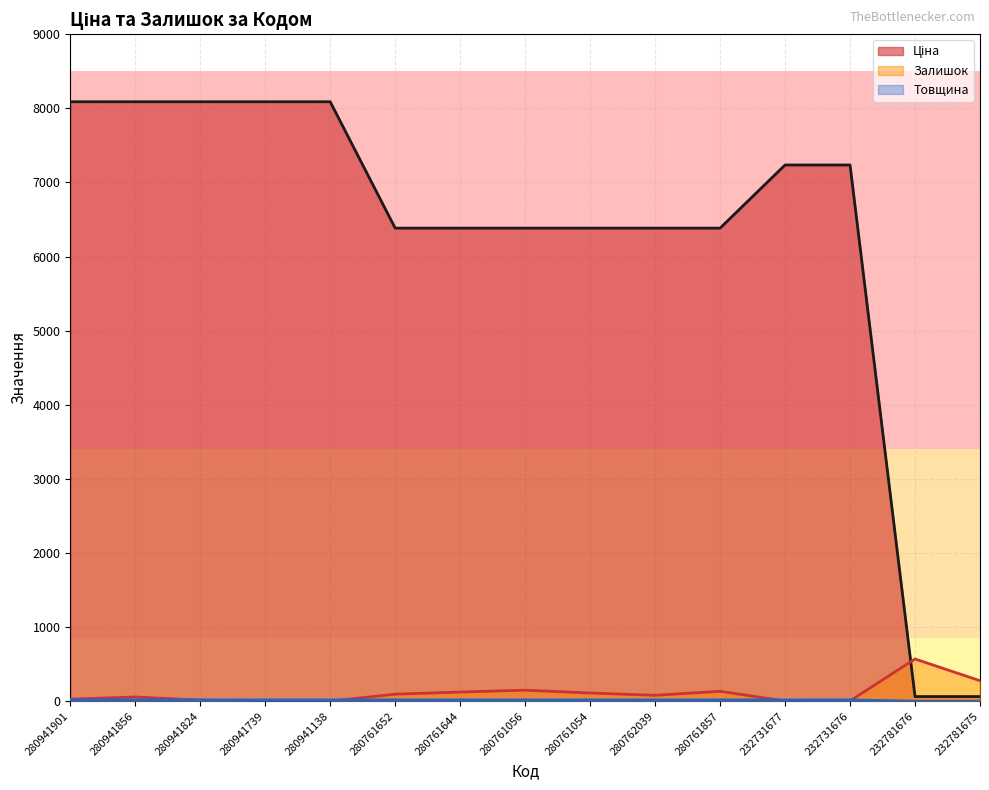

At which label does Ціна first exceed 6383?

280941901